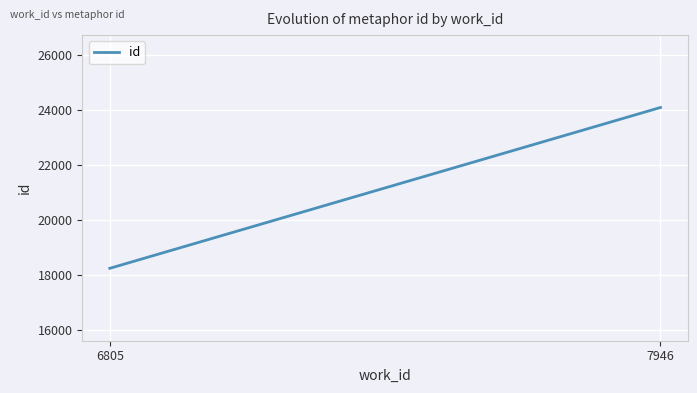

What is the difference between the maximum and minimum values?

5867.0